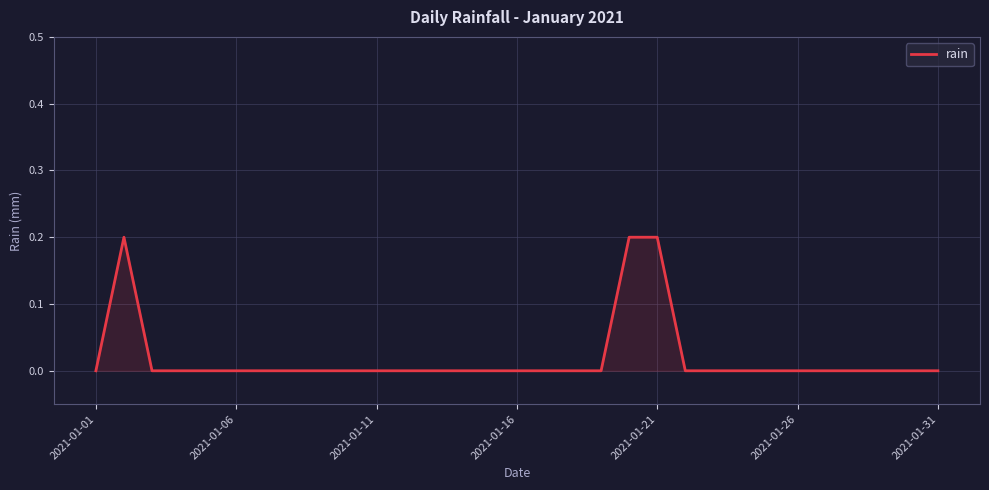

What is the difference between the maximum and minimum values?

0.2